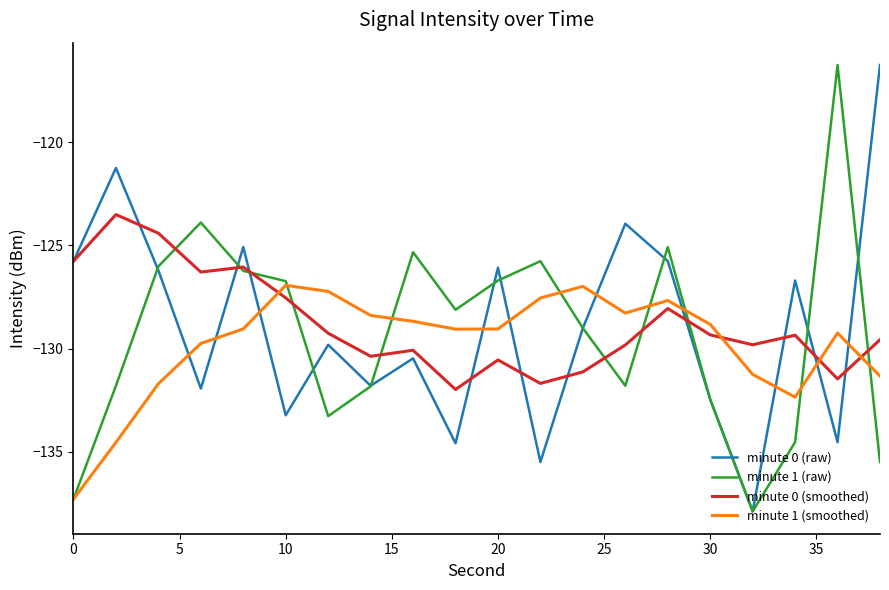

What is the maximum value for minute 1 (raw)?

-116.3